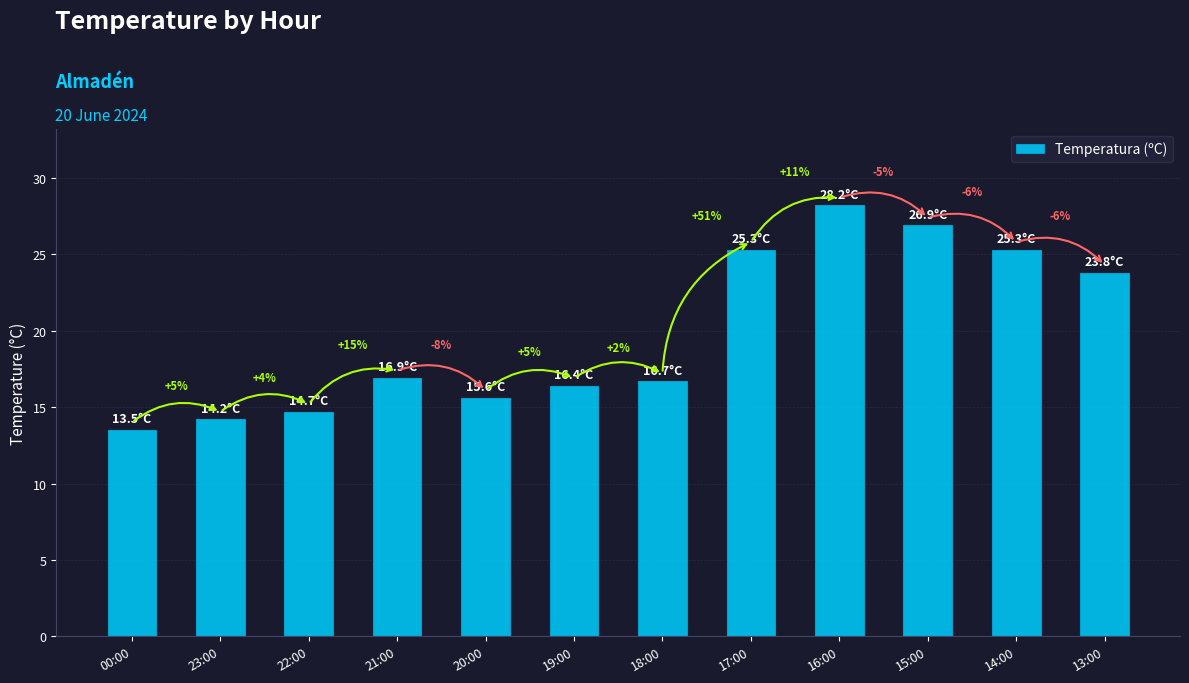

Read the value at 17:00.

25.3